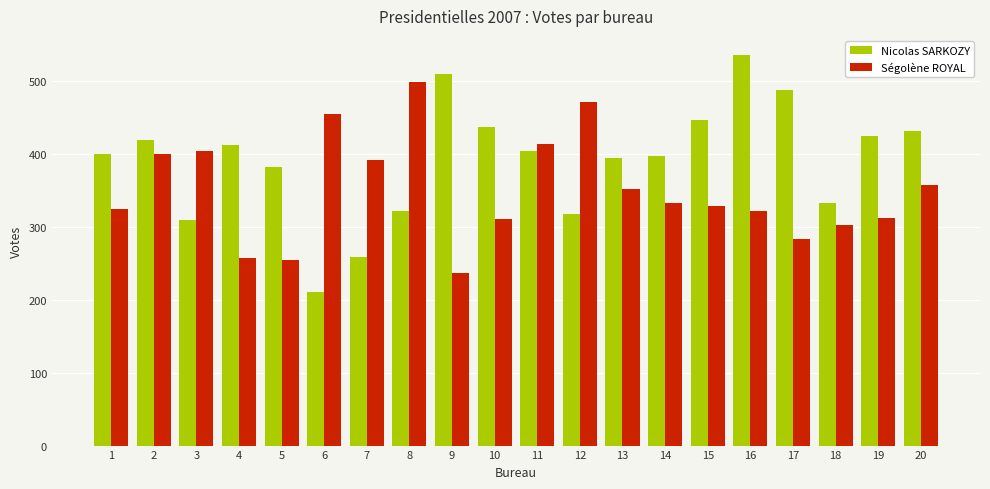

The value of Ségolène ROYAL at 7 is 392. True or false?

True